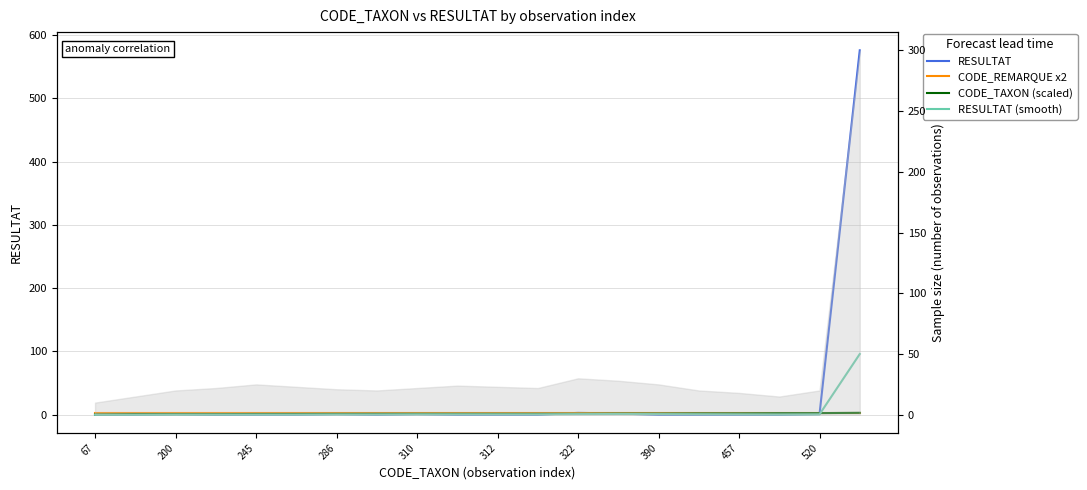

Rank the series at 15 from highest to lowest value.

CODE_TAXON (scaled), CODE_REMARQUE x2, RESULTAT (smooth), RESULTAT